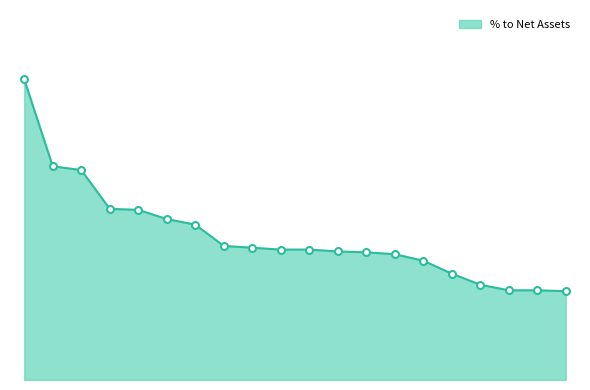

Does the chart display data point markers on the line(s)?

No